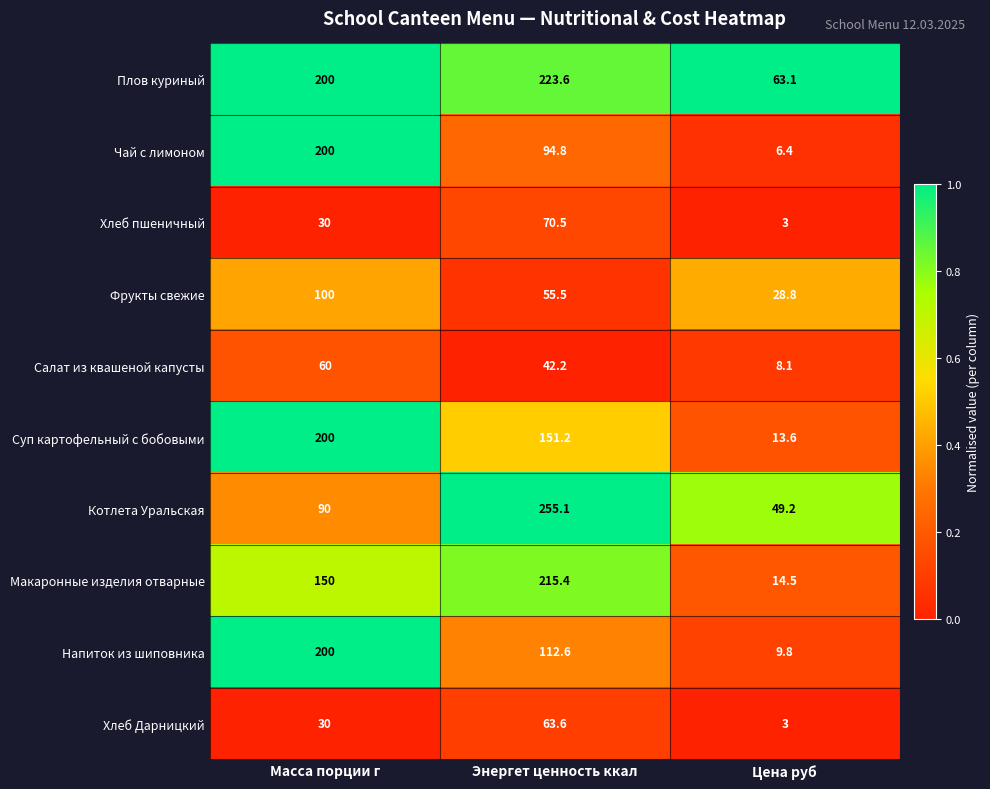

At which category does the chart reach its minimum across all series?

Цена руб